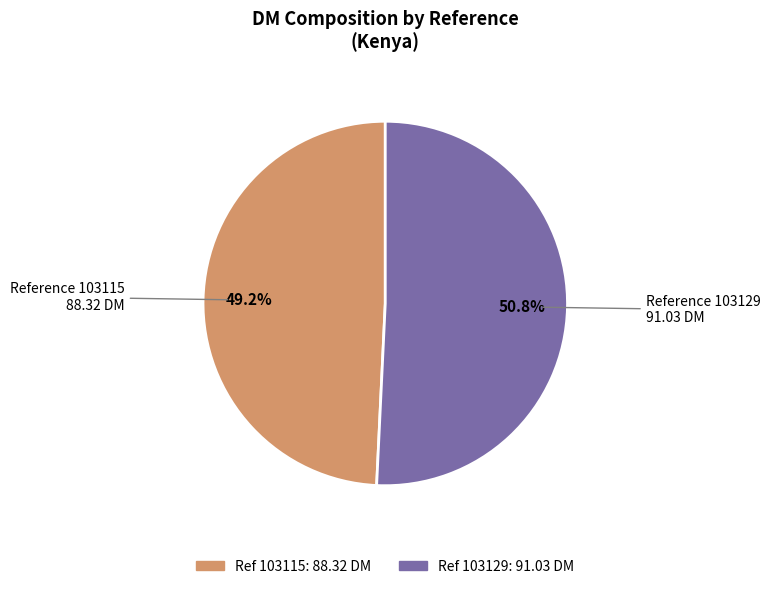

Count the number of slices in the pie.

2